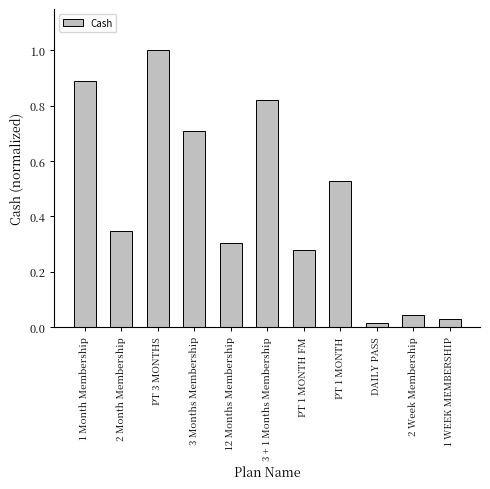

Between 3 + 1 Months Membership and 12 Months Membership, which is larger?

3 + 1 Months Membership